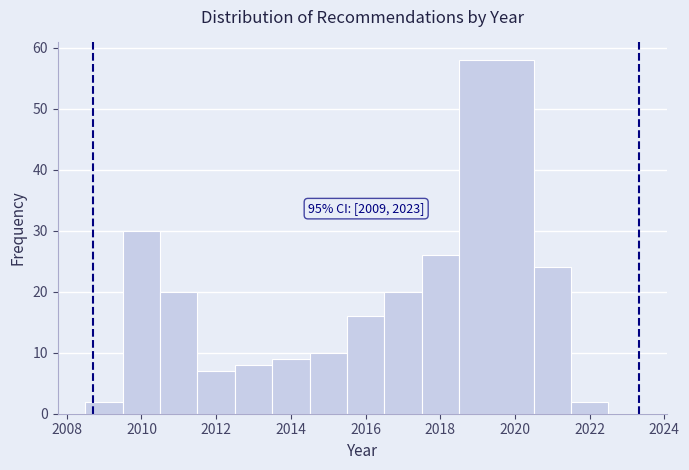

Which range on the x-axis has the tallest bar?

2018.5 to 2020.5